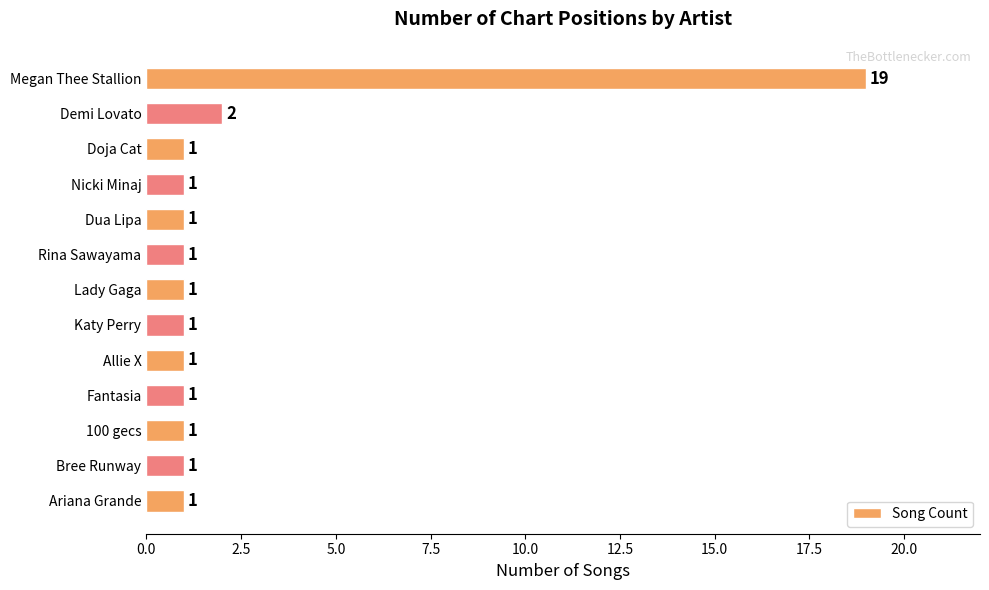

Which label corresponds to the largest value in the chart?

Megan Thee Stallion